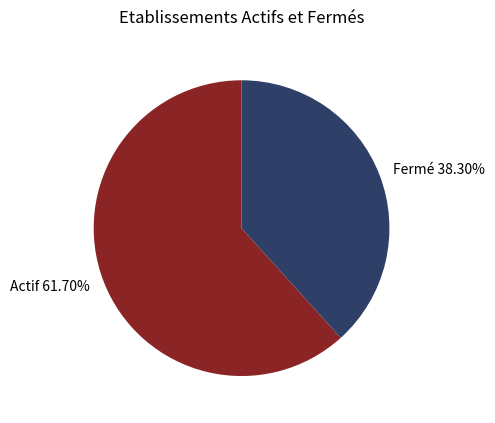

Combined, do Fermé 38.30% and Actif 61.70% account for over 50%?

Yes